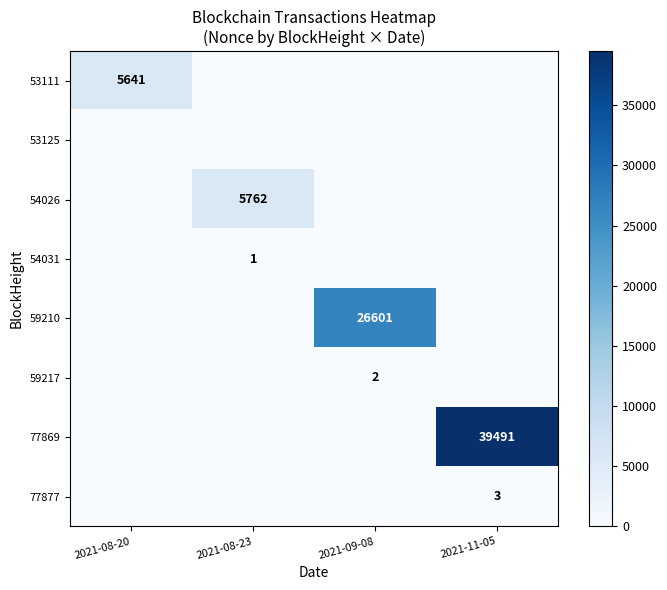

The 53111 series shows 5641 at 2021-08-20. True or false?

True